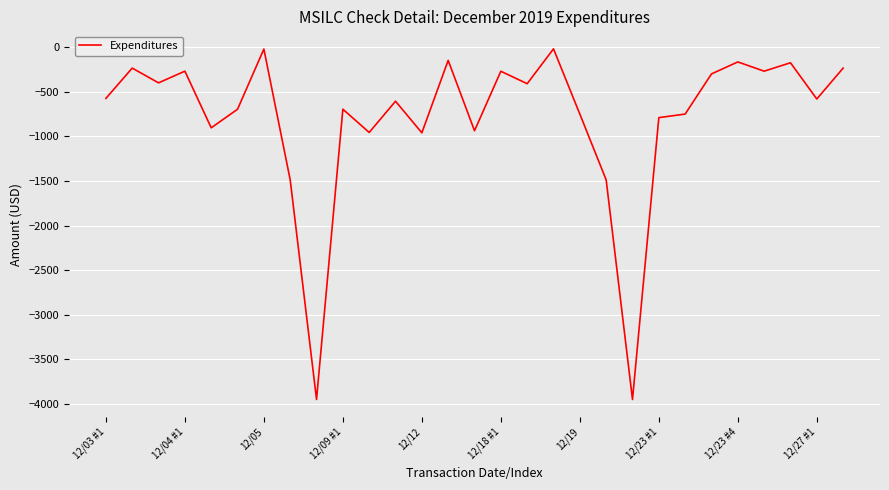

What is the smallest value displayed?

-3949.3